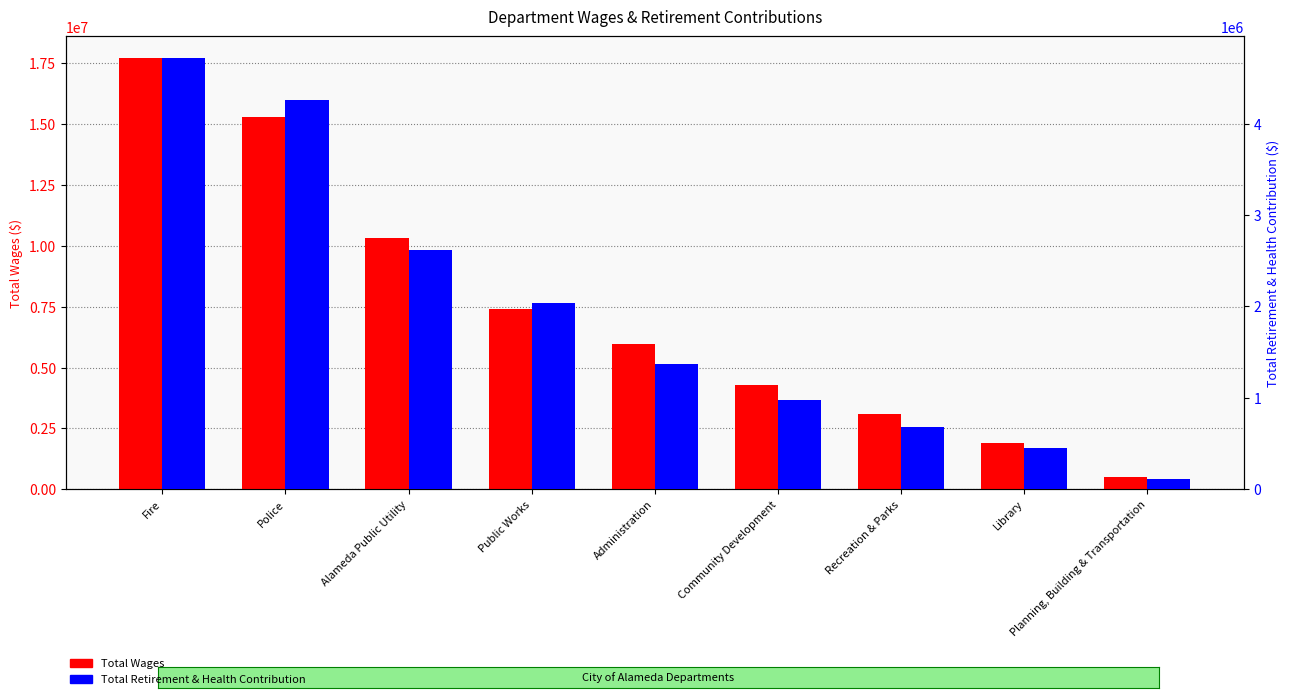

List the labels in order of Total Retirement & Health Contribution value, smallest first.

Planning, Building & Transportation, Library, Recreation & Parks, Community Development, Administration, Public Works, Alameda Public Utility, Police, Fire